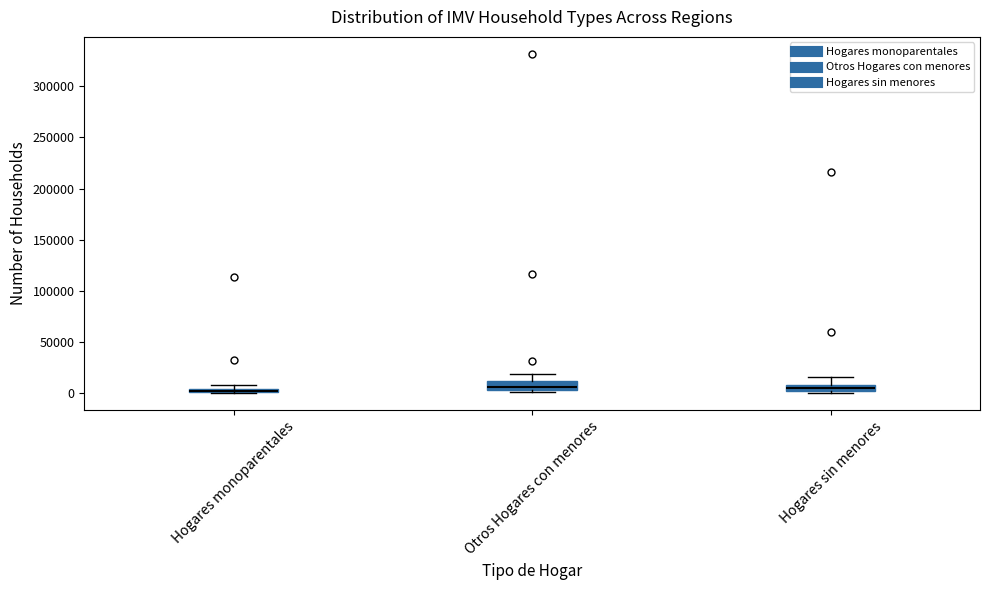

Where is the lower edge of the box for Hogares monoparentales on the y-axis? The values are not printed on the chart, so give them approximately, as read against the axis.

0